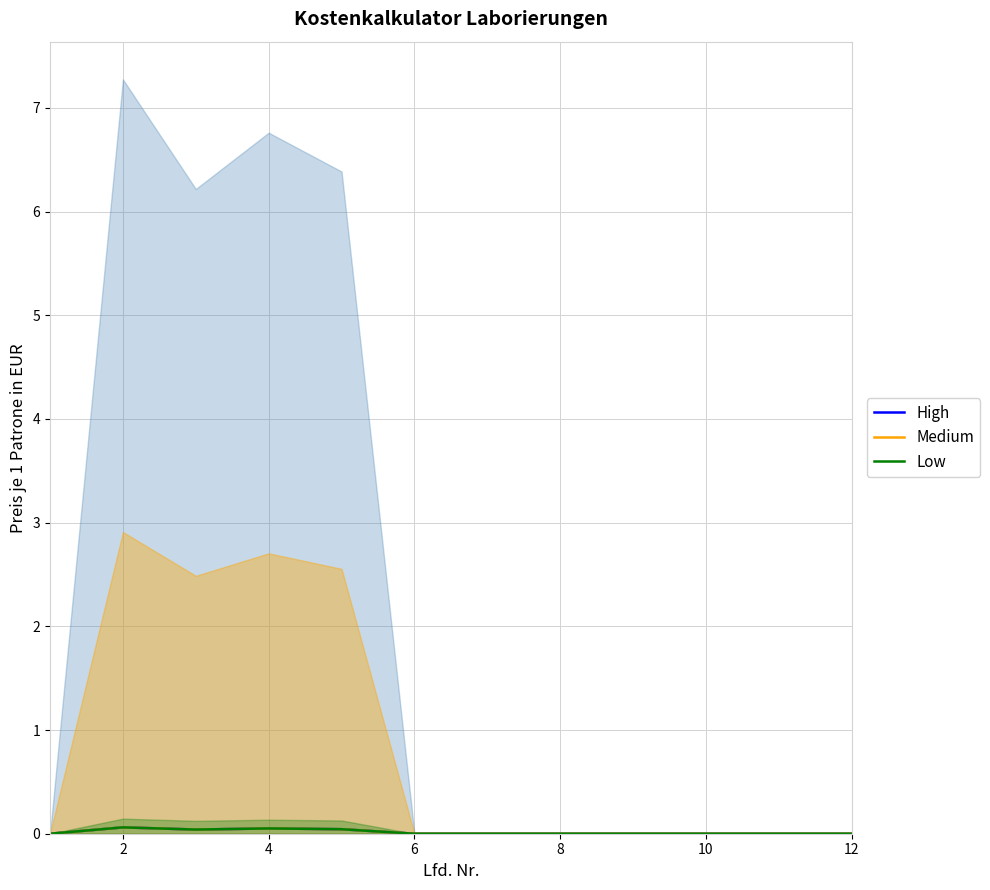

Does the chart display data point markers on the line(s)?

No